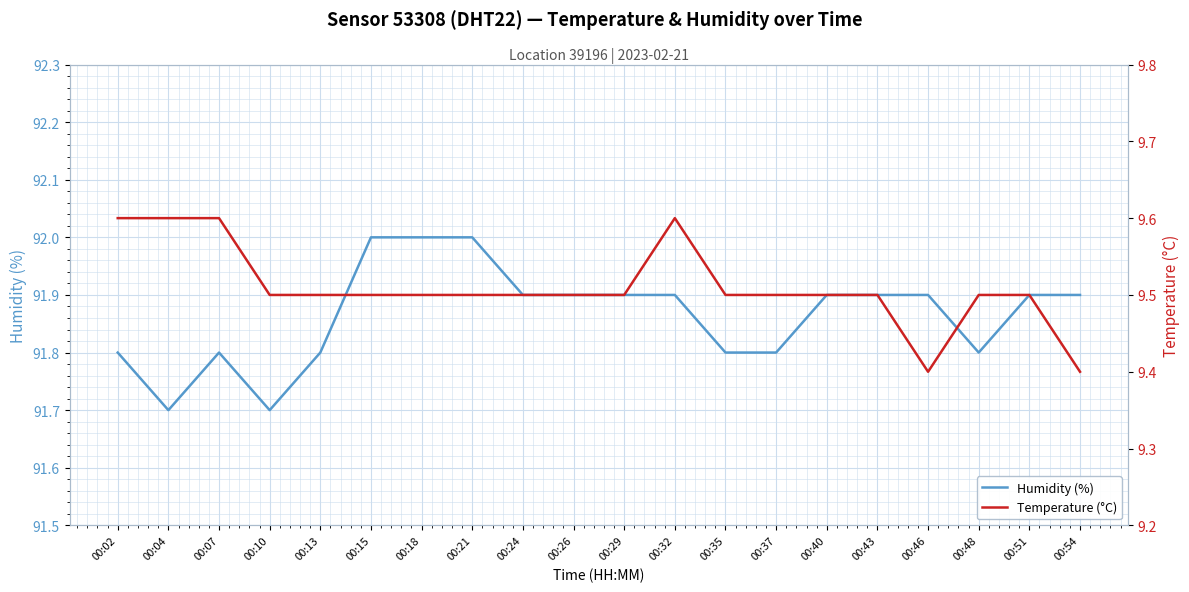

In Temperature (°C), how many points are lower than both neighbors (excluding endpoints)?

1